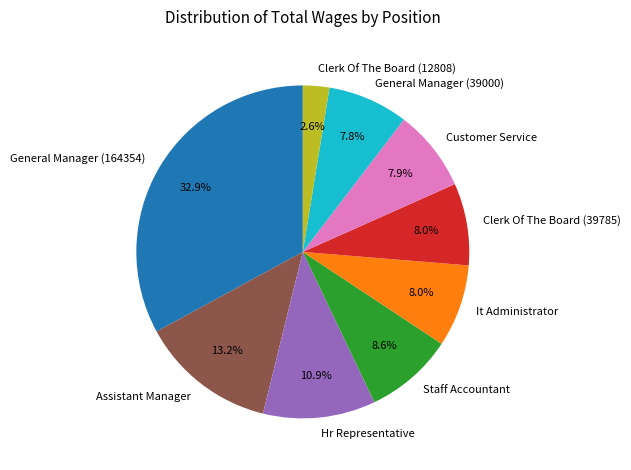

What is the largest slice in the pie chart?

General Manager (164354)